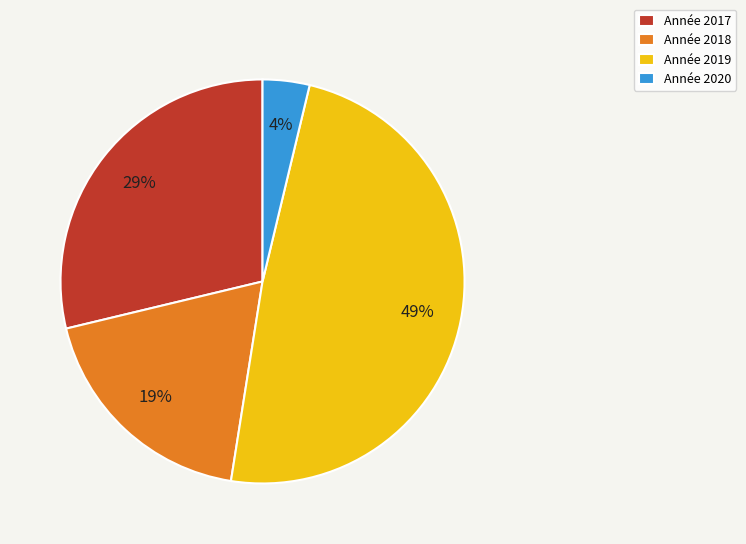

Which category has the biggest portion of the pie?

Année 2019